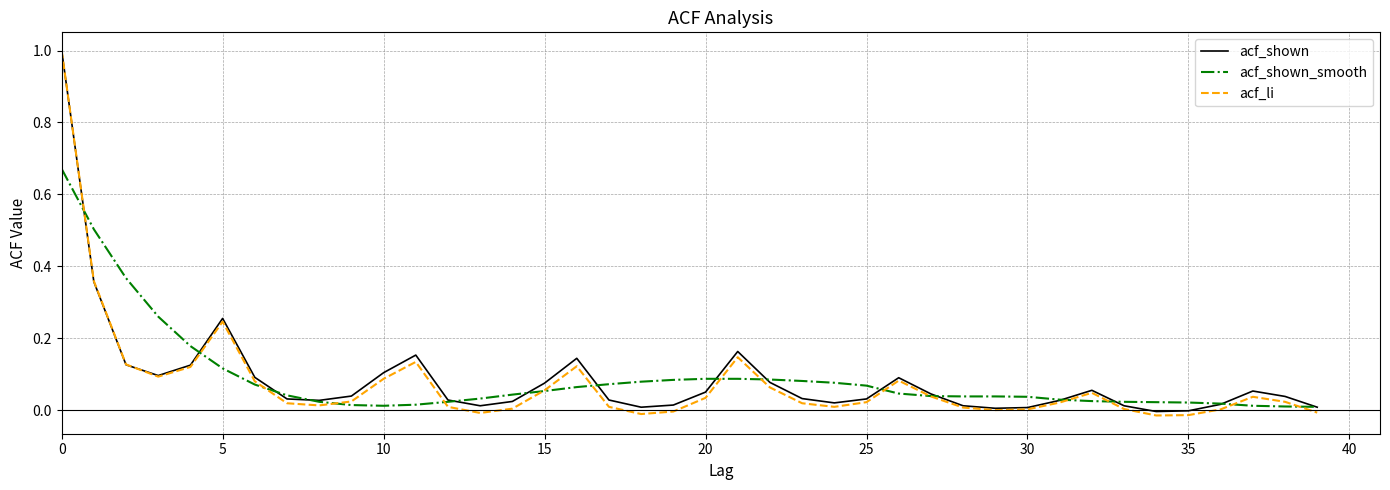

What is the greatest value displayed?

1.0